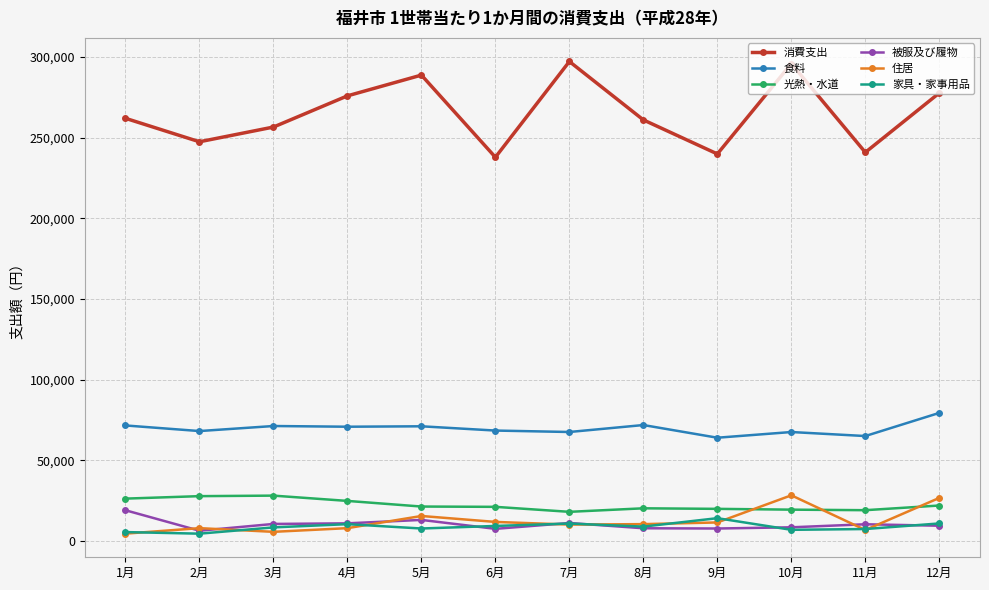

What is the average value of the 家具・家事用品 series?

8805